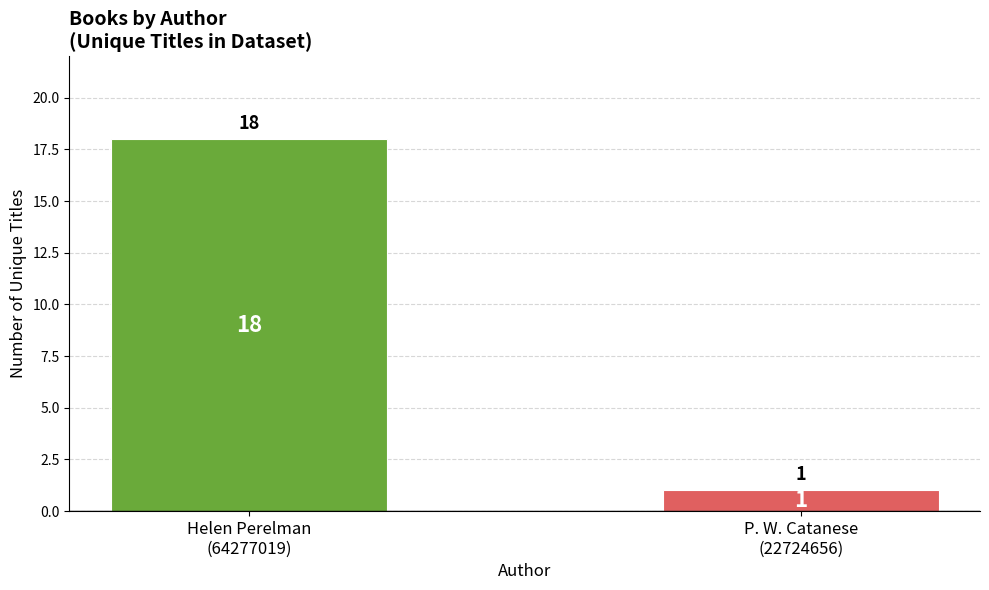

What is the maximum value shown in the chart?

18